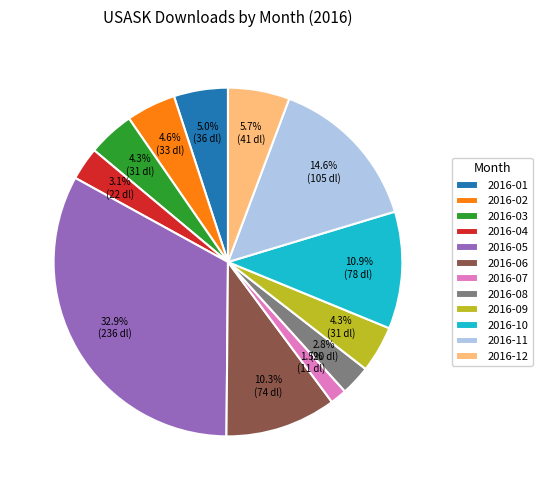

What is the largest slice in the pie chart?

2016-05